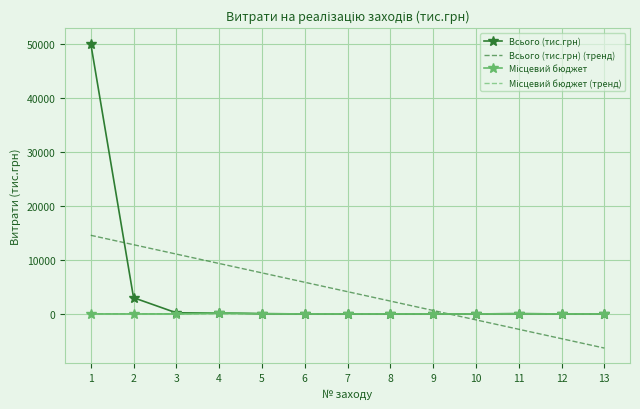

What is the minimum value shown in the chart?

-6312.1